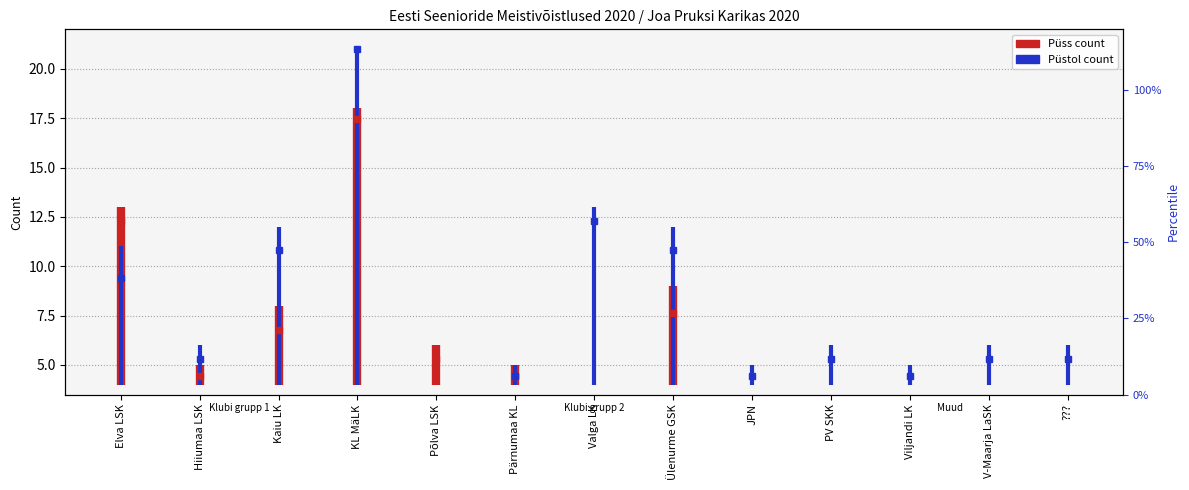

What are all the series names shown in the legend?

Püss, Püstol